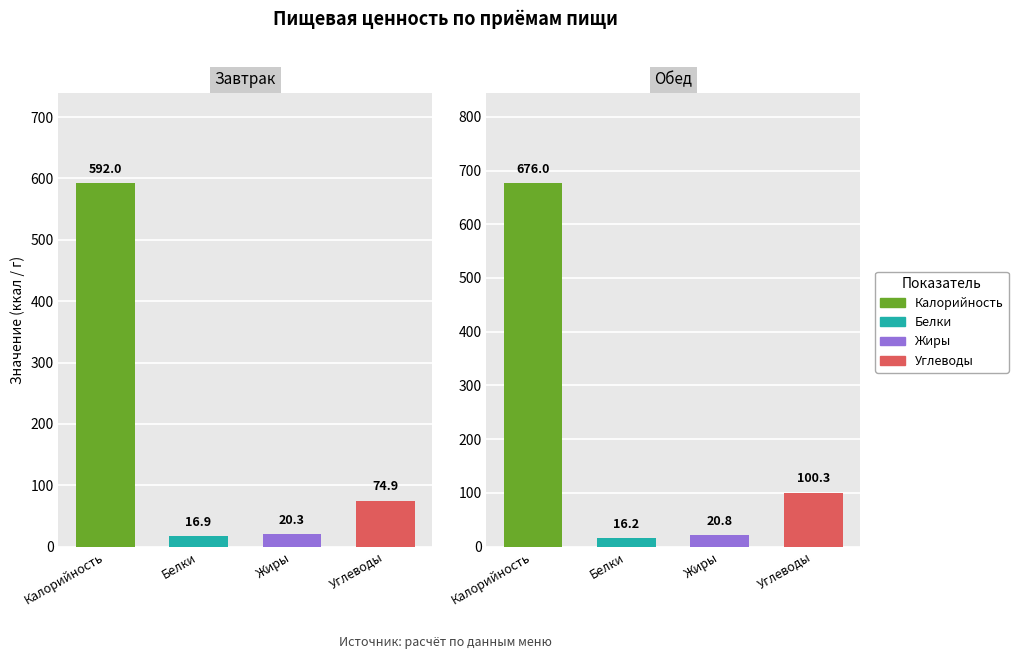

Count the number of data series in this chart.

4